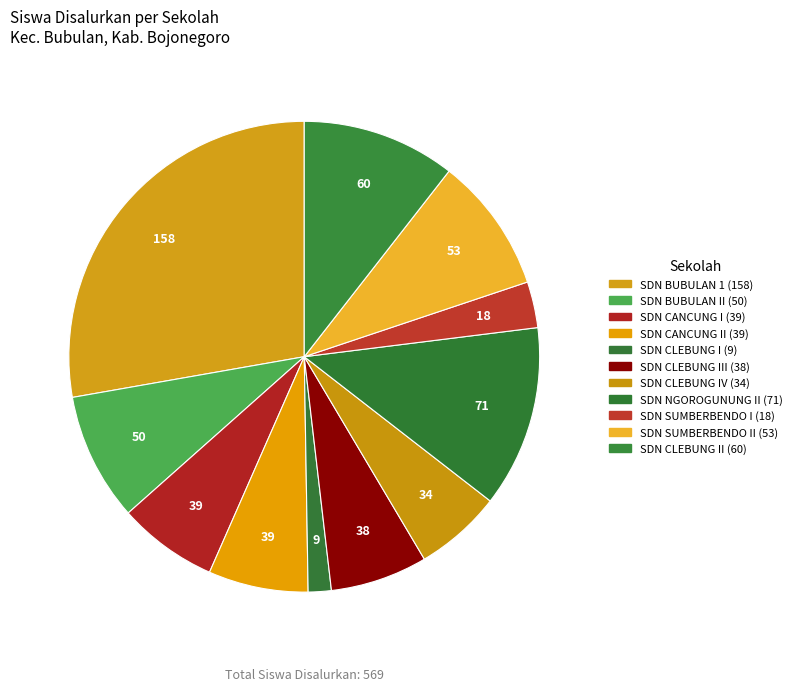

Count the number of slices in the pie.

11